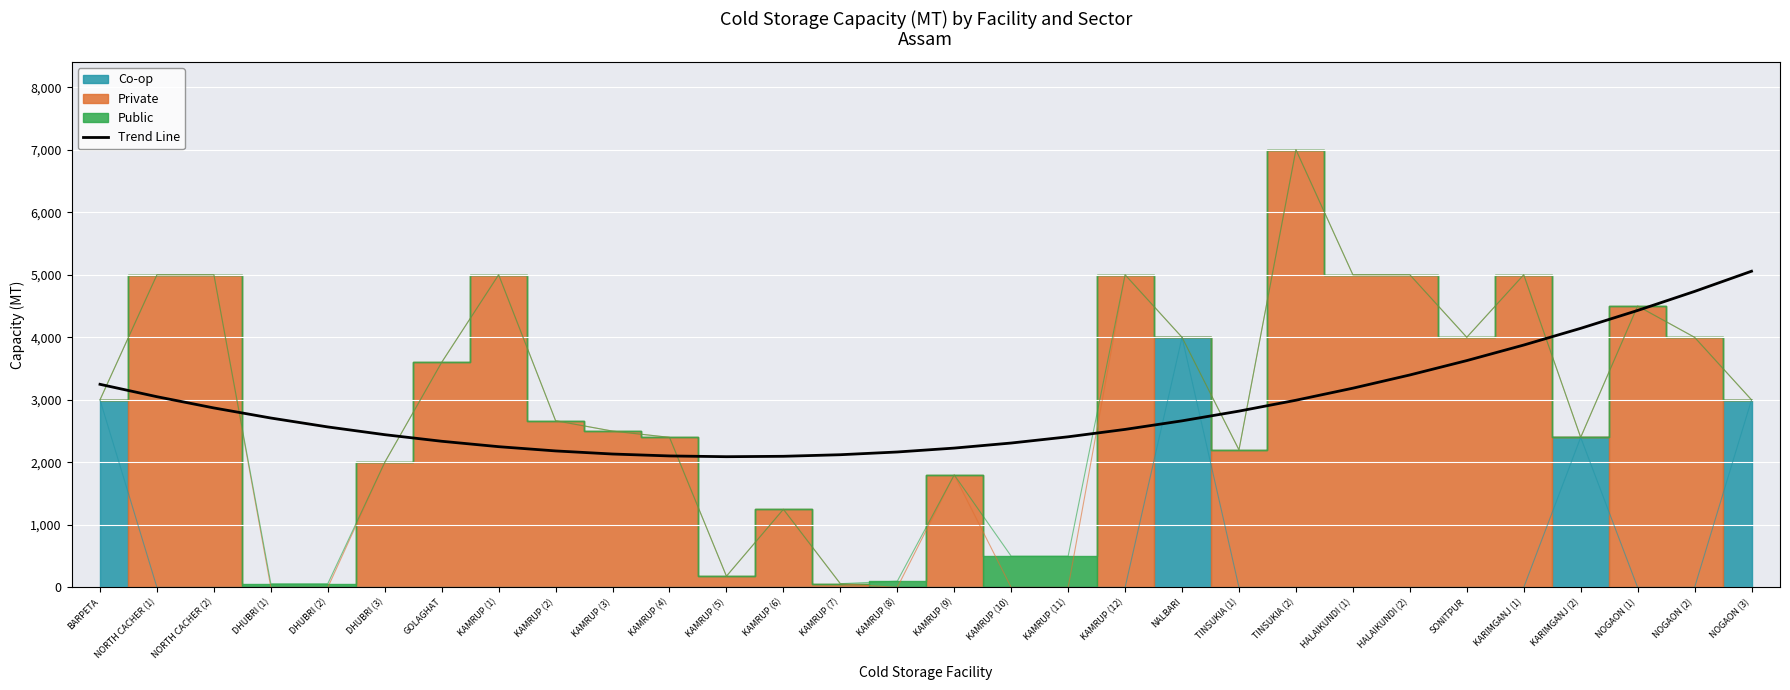

What is the label of the 10th point from the right?

TINSUKIA (1)